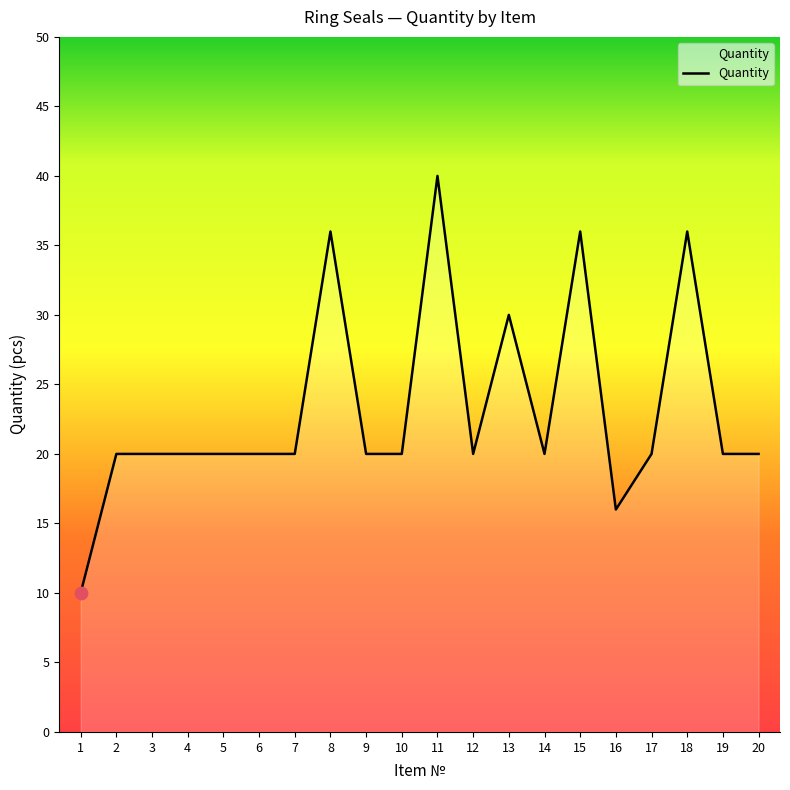

Approximately how many times larger is the value at 1 compared to 15?

0.3